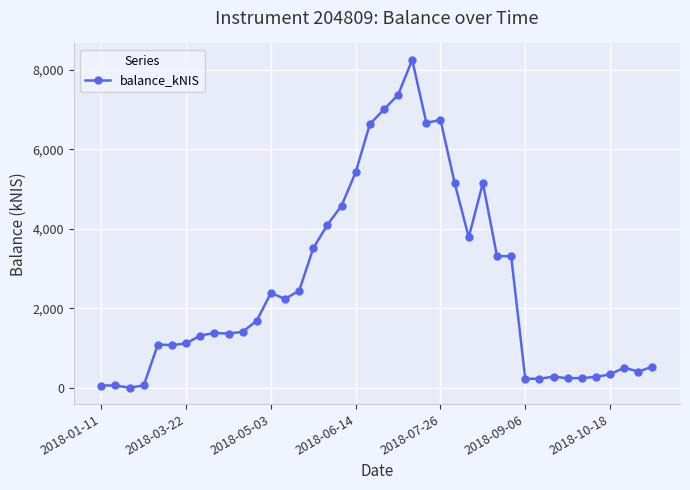

What is the maximum value shown in the chart?

8257.6